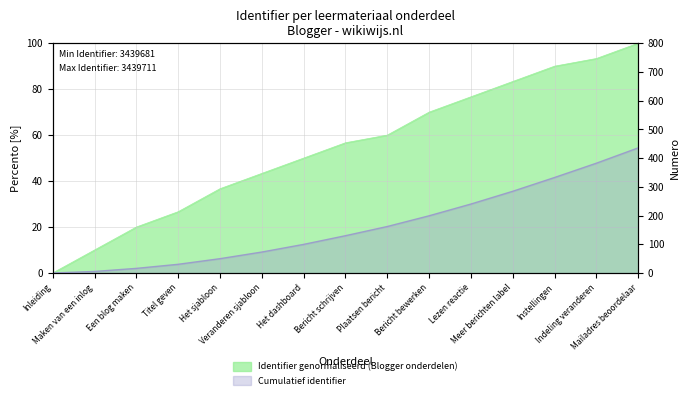

What position from the right is Lezen reactie?

5